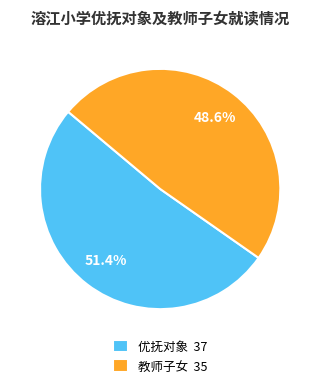

Which slice is the smallest?

教师子女